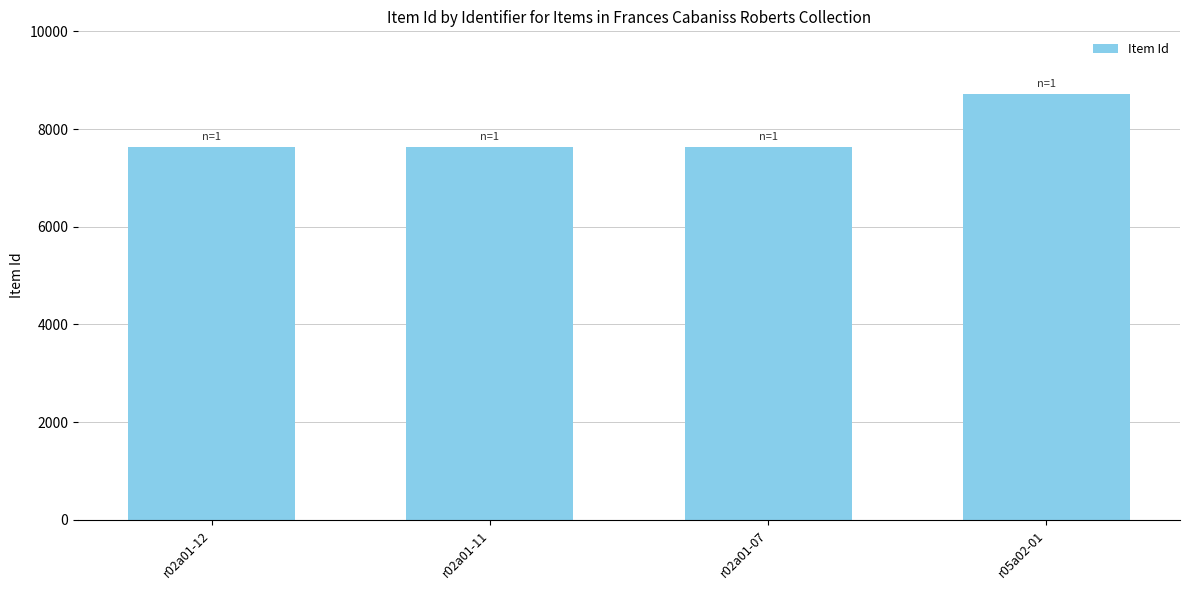

What position from the right is r02a01-12?

4